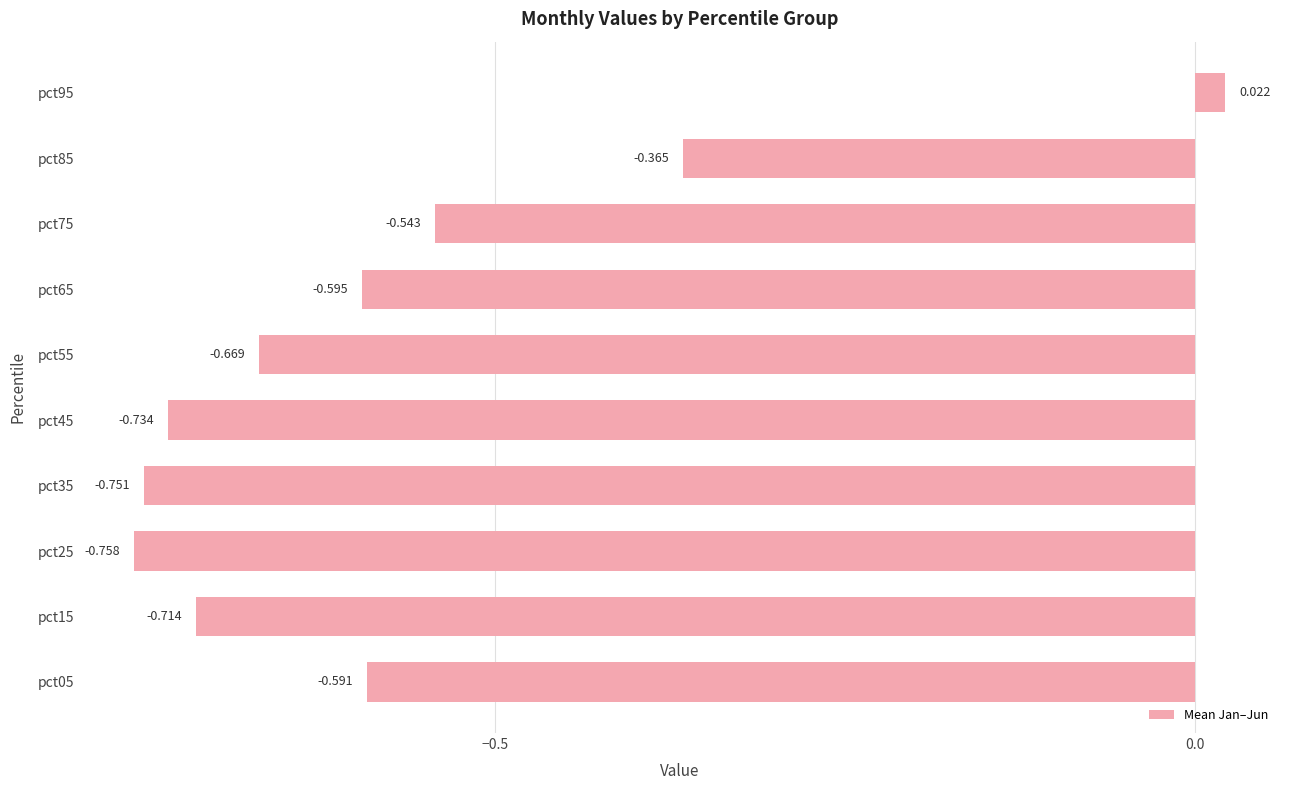

How many negative values are there?

9